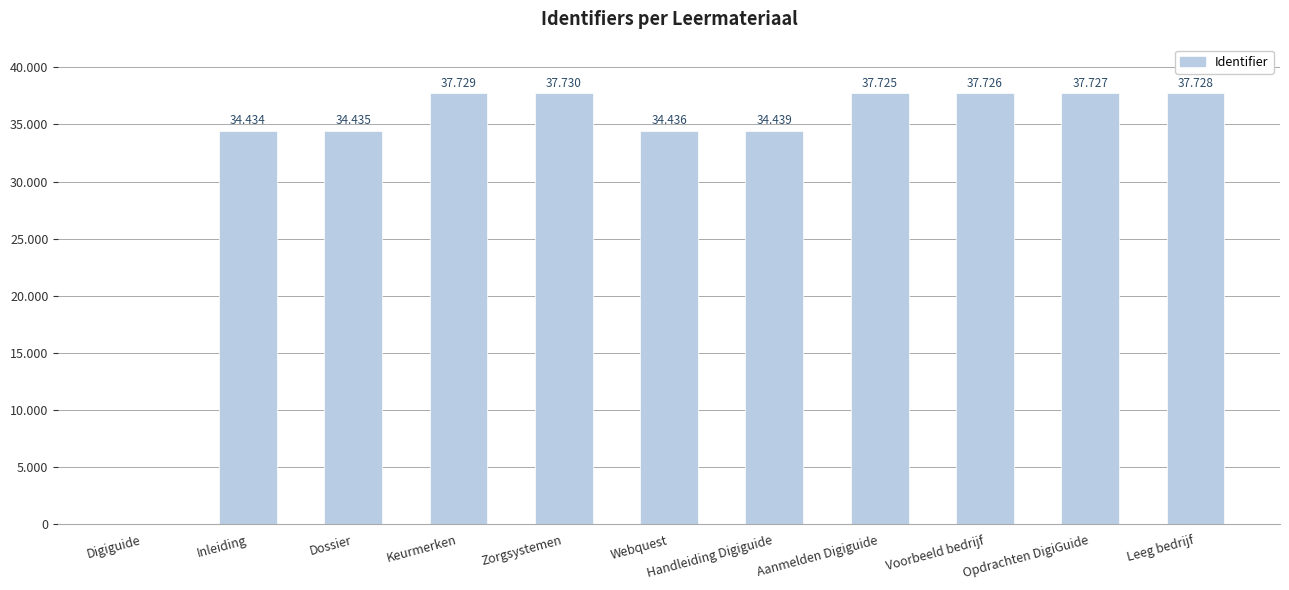

Read the value at Inleiding, to the nearest 10.

34430